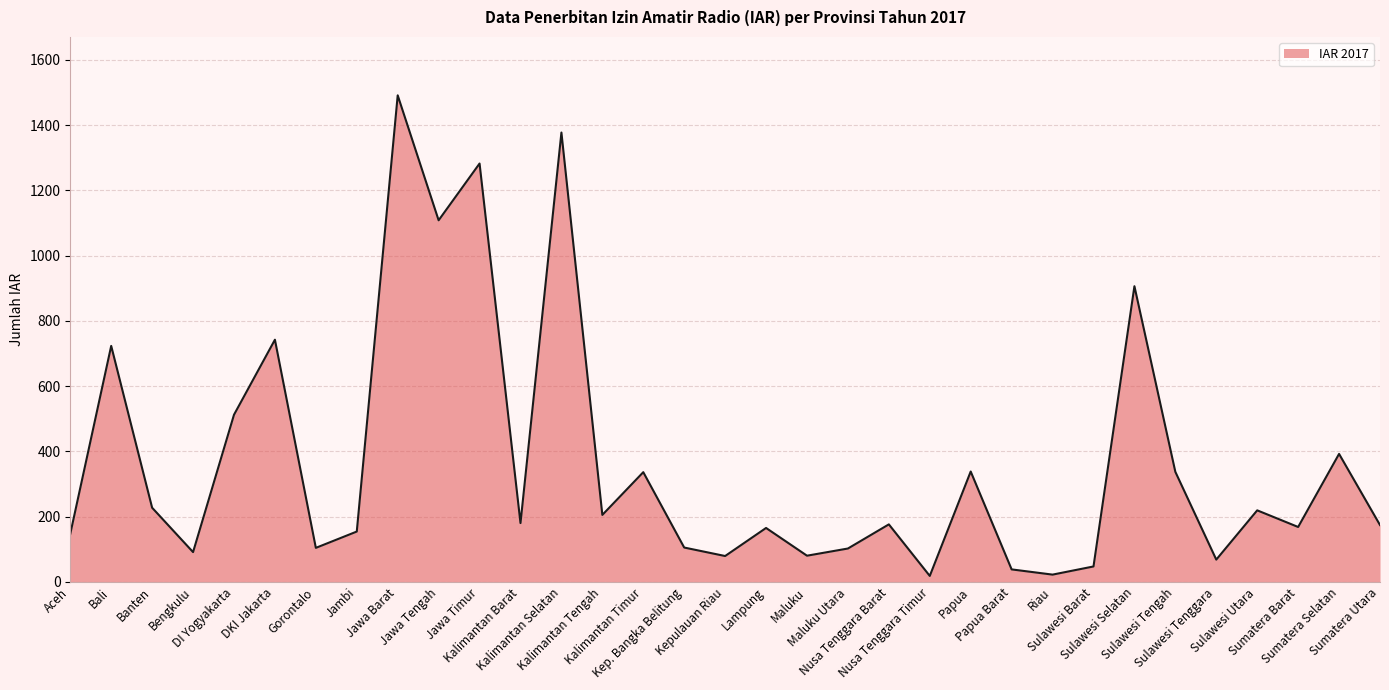

The value at Lampung is 42. True or false?

False